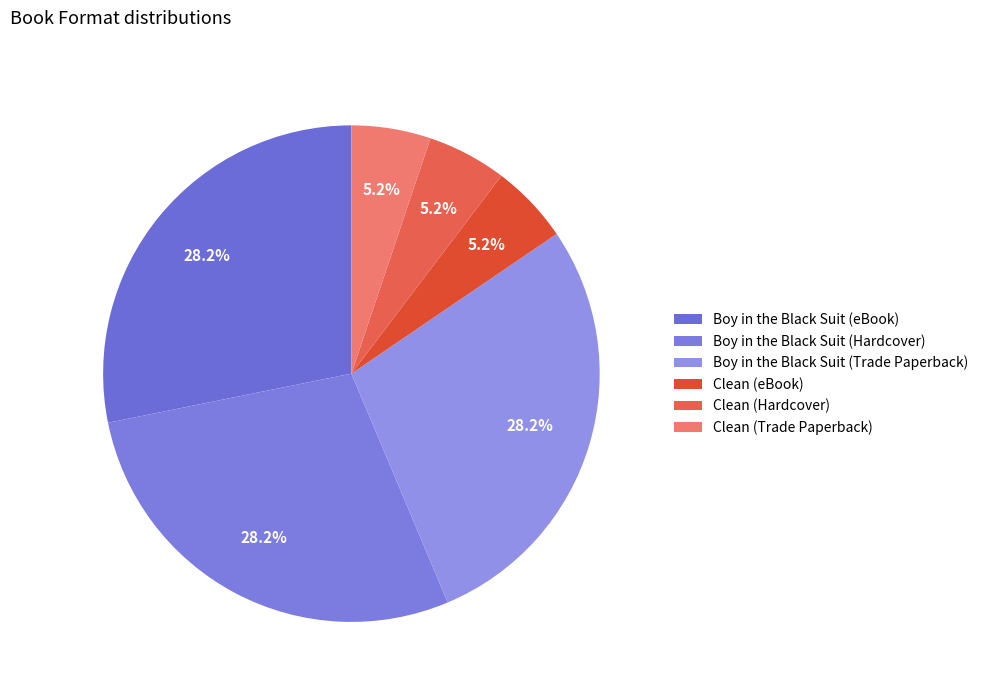

Is there a majority slice in this chart?

No